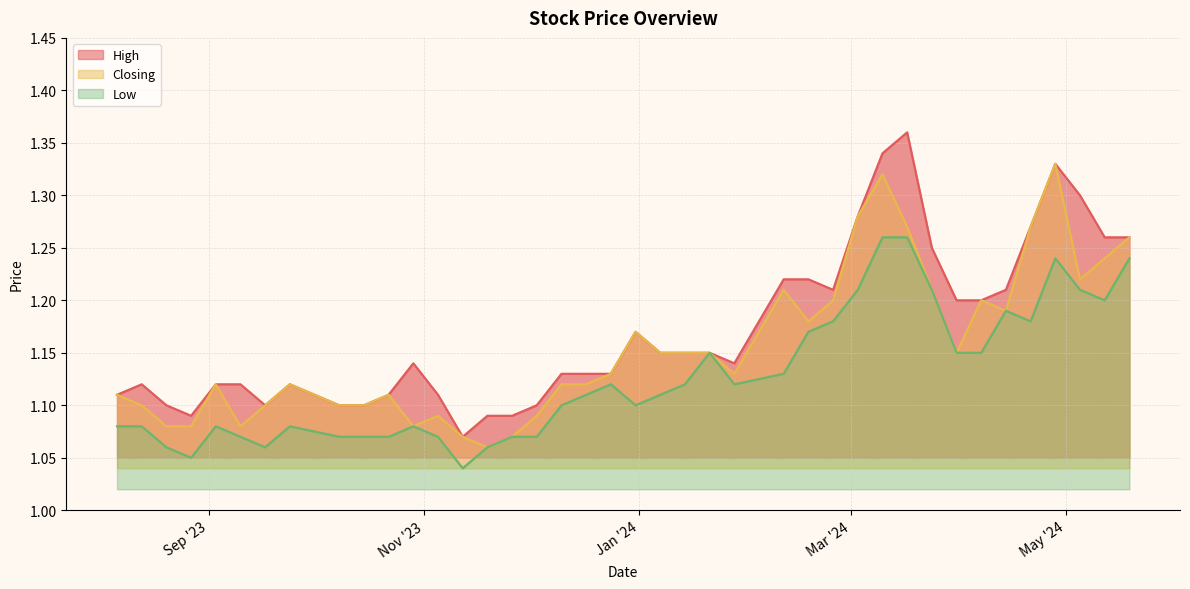

Read the Low value at 29/10/2023.

1.1